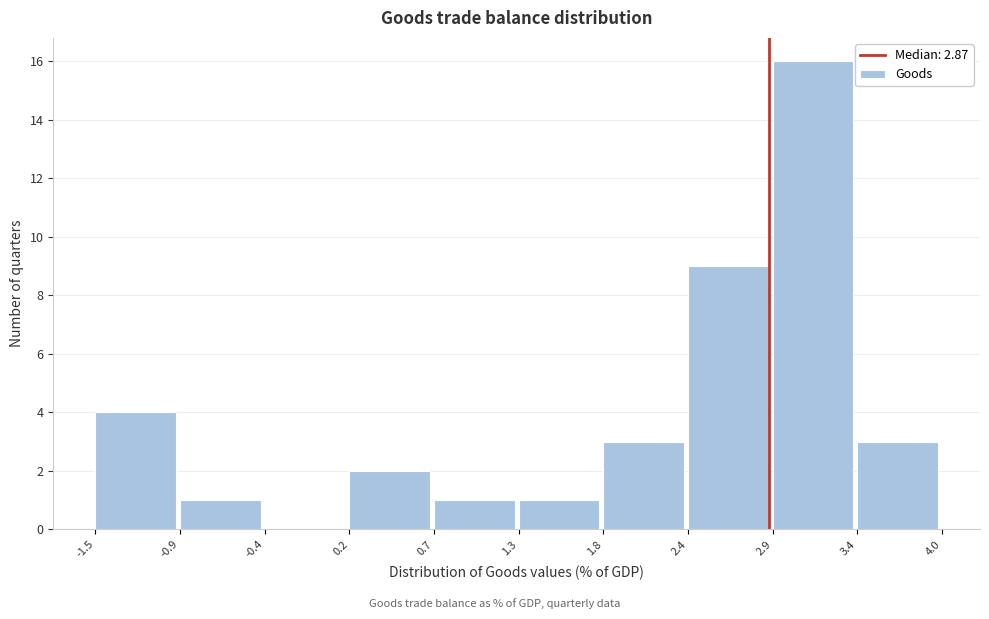

Reading left to right, list every bar in this chart as the range it spans on the x-axis followed by its height. The values are not printed on the chart, so give them approximately, as read against the axis.

-1.5 to -0.9: 4
-0.9 to -0.4: 1
-0.4 to 0.2: 0
0.2 to 0.7: 2
0.7 to 1.3: 1
1.3 to 1.8: 1
1.8 to 2.4: 3
2.4 to 2.9: 9
2.9 to 3.4: 16
3.4 to 4.0: 3